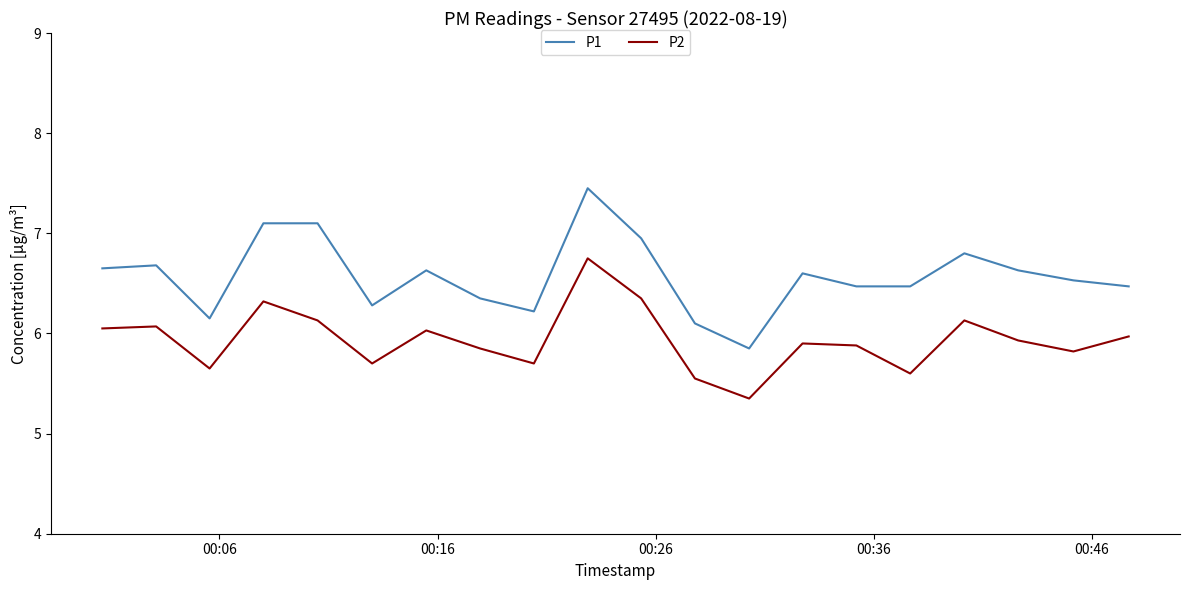

List the series in order of their overall mean, highest first.

P1, P2